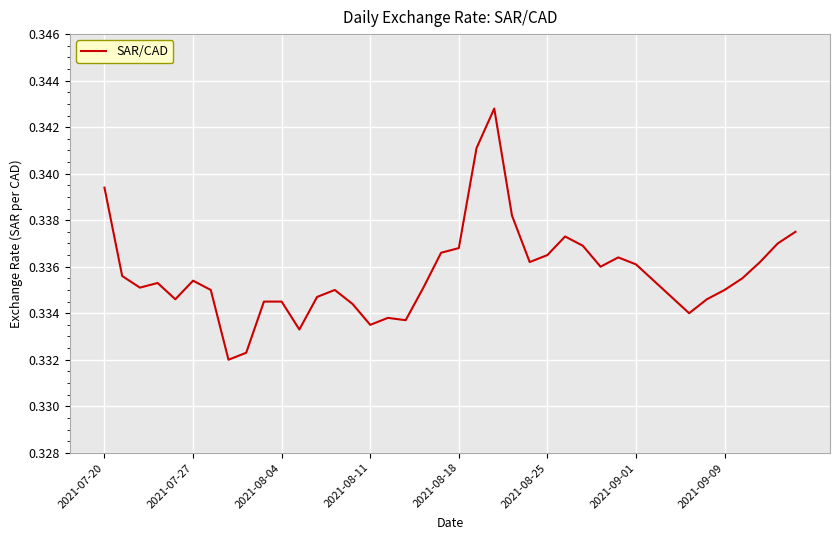

Does the chart have visible grid lines?

Yes